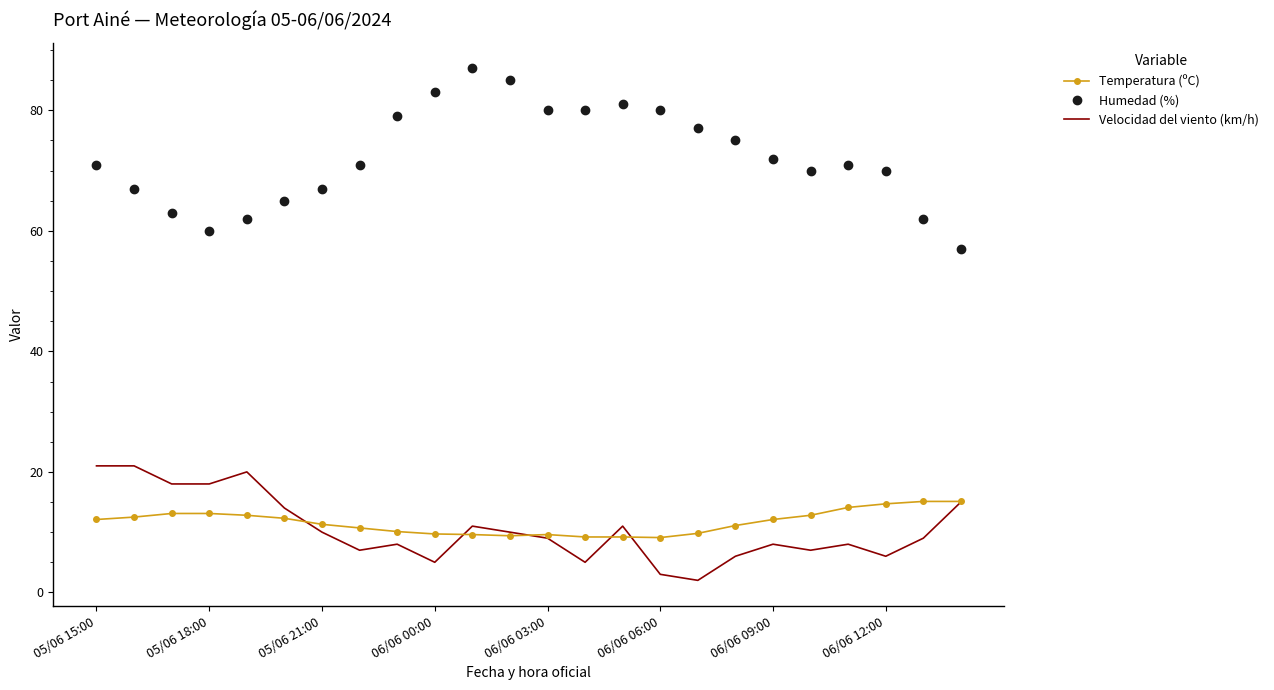

True or false: Humedad (%) and Velocidad del viento (km/h) intersect in this chart.

False